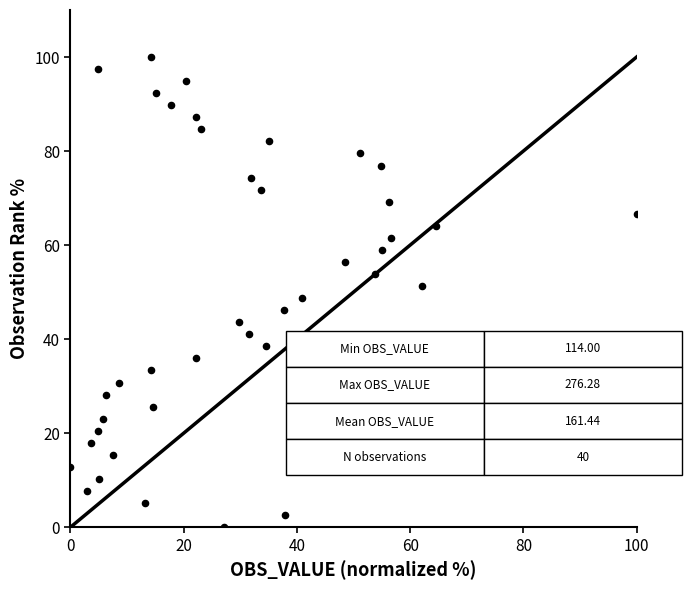

What is the range of Y values (max minus min)?

100.0